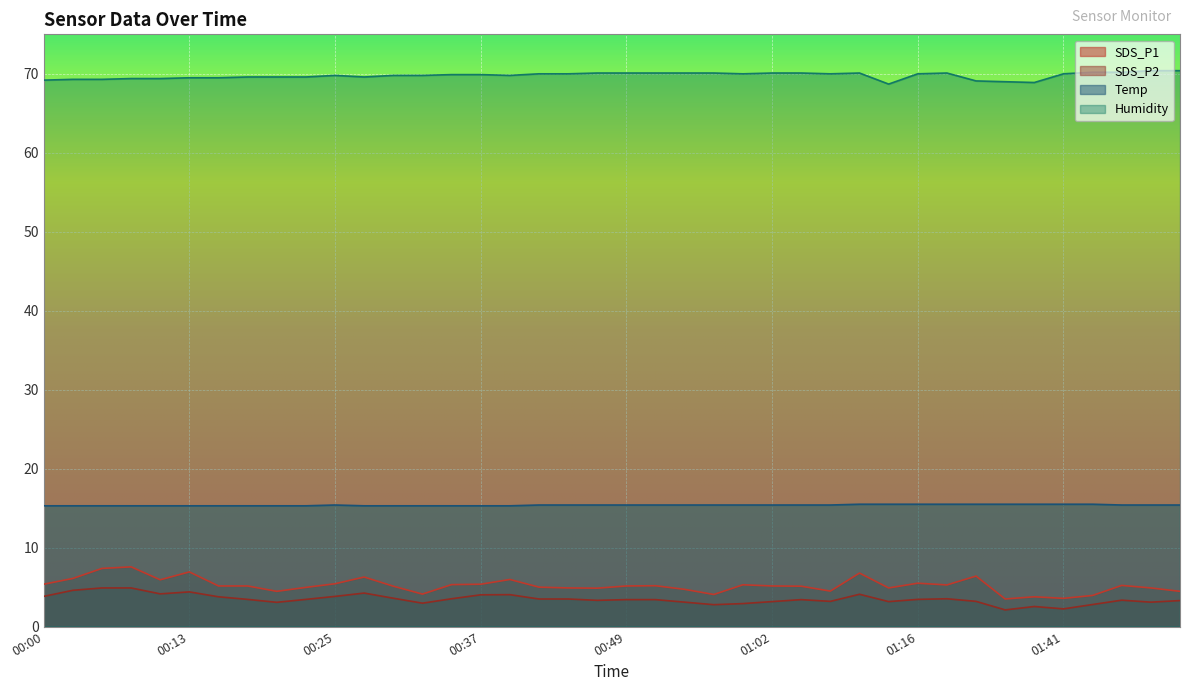

Which has a higher value, 00:42 or 00:05?

00:05